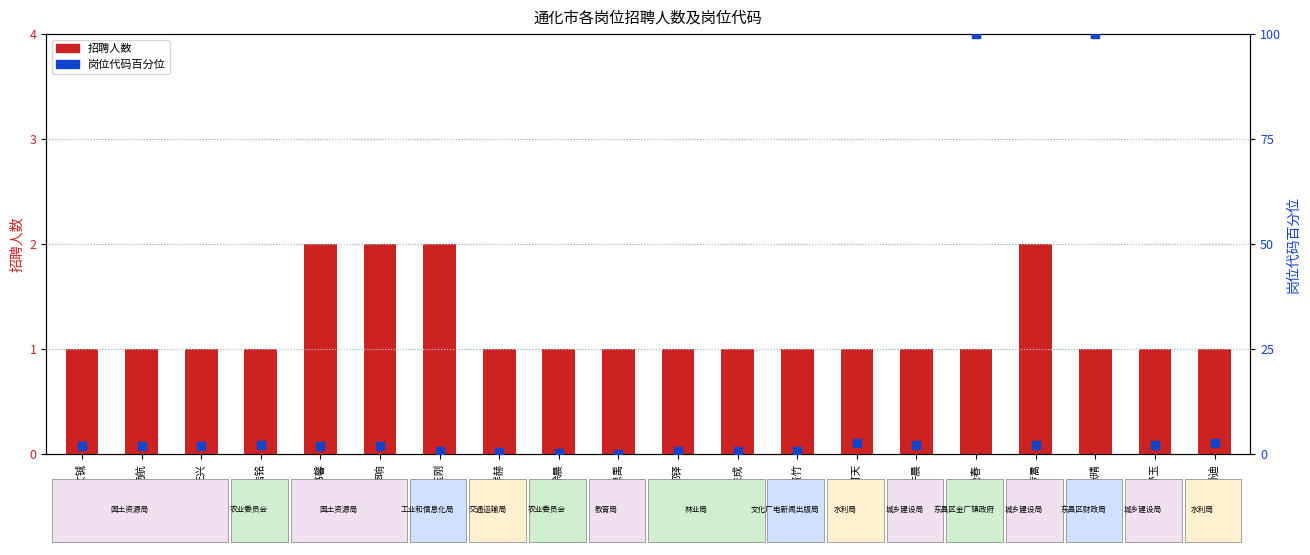

Which series has the largest total across all categories?

岗位代码百分位